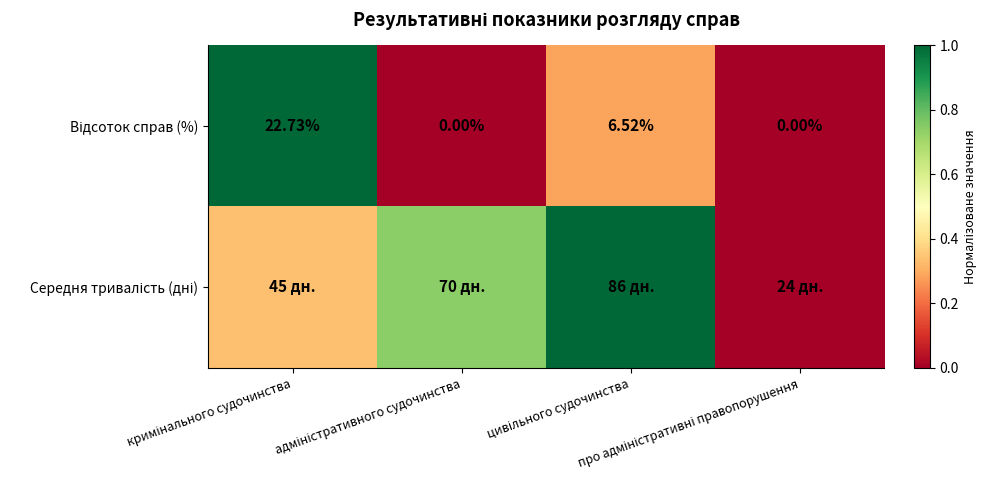

The Відсоток справ (%) series shows 0.0 at про адміністративні правопорушення. True or false?

True